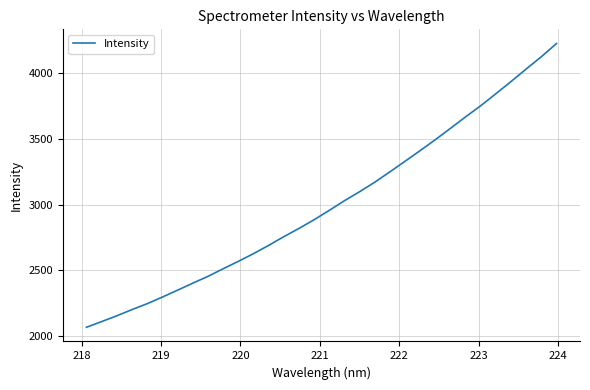

What is the maximum value shown in the chart?

4223.8